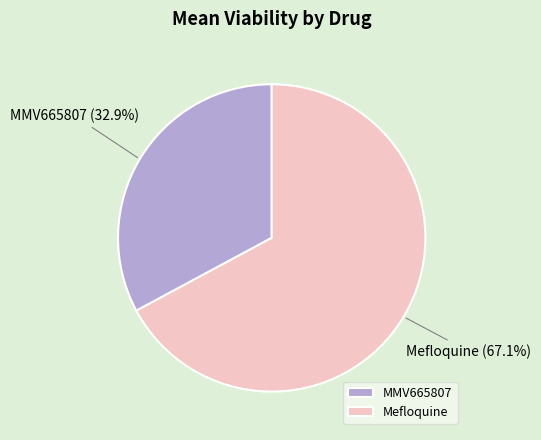

What is the largest slice in the pie chart?

Mefloquine